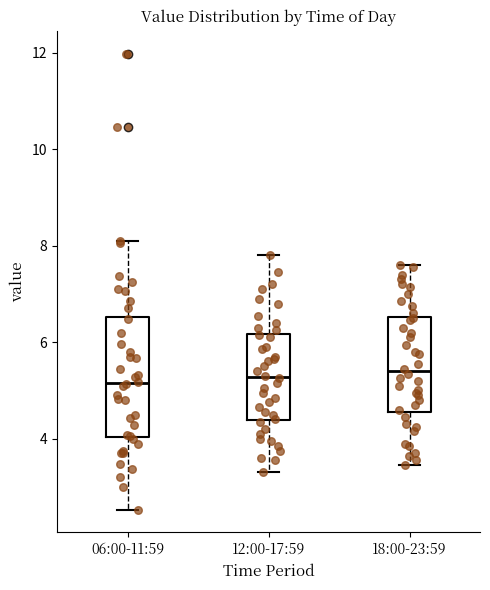

Reading left to right, read every box against the y-axis: the position of its median line, the range the box covers, and the ends of its whiskers. The values are not printed on the chart, so give them approximately, as read against the axis.

06:00-11:59: median 5.2, box 4.0 to 6.6, whiskers 2.6 to 8.2
12:00-17:59: median 5.2, box 4.4 to 6.2, whiskers 3.4 to 7.8
18:00-23:59: median 5.4, box 4.6 to 6.6, whiskers 3.4 to 7.6